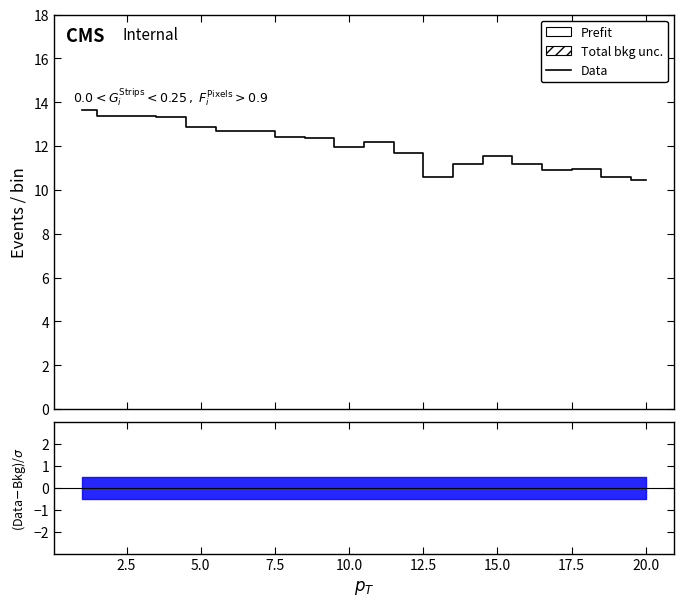

Count the number of categories in the chart.

20